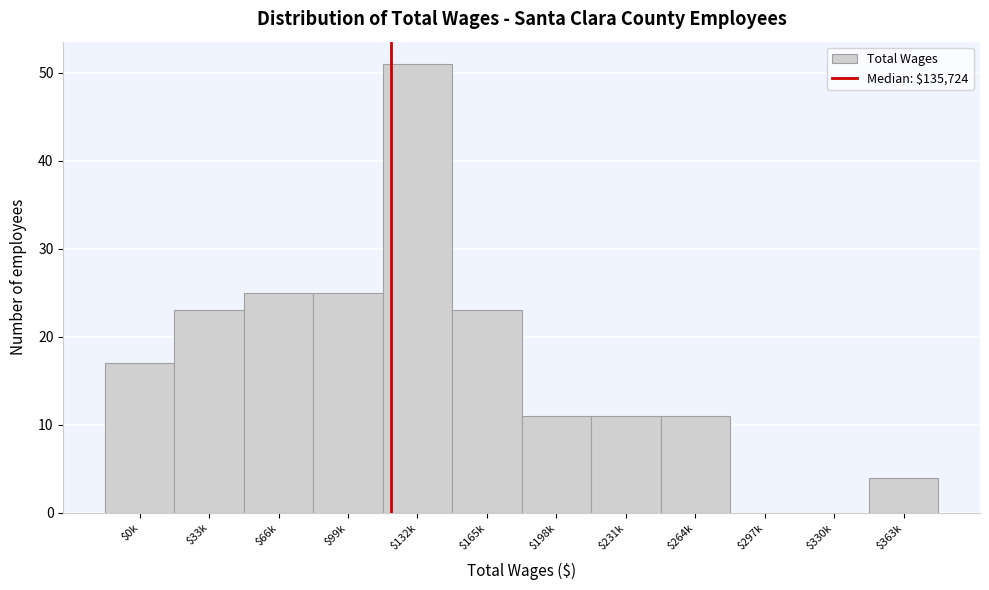

The chart shows a value of 11 at $264k. True or false?

True